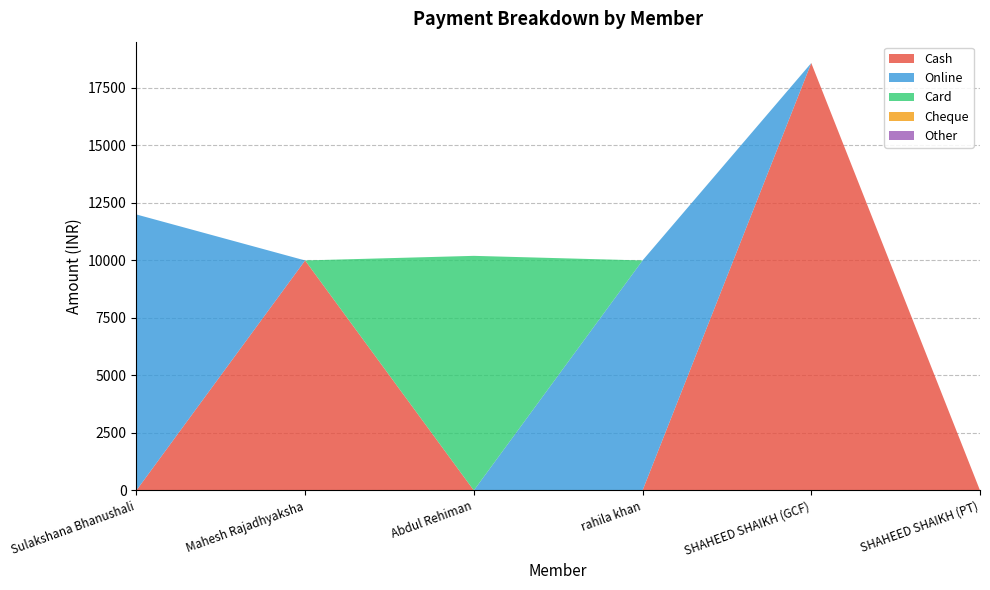

Reading left to right, what are all the values shown in this chart?

Cash: 0	10000	0	0	18585	0
Online: 12000	0	0	10000	0	0
Card: 0	0	10200	0	0	0
Cheque: 0	0	0	0	0	0
Other: 0	0	0	0	0	0